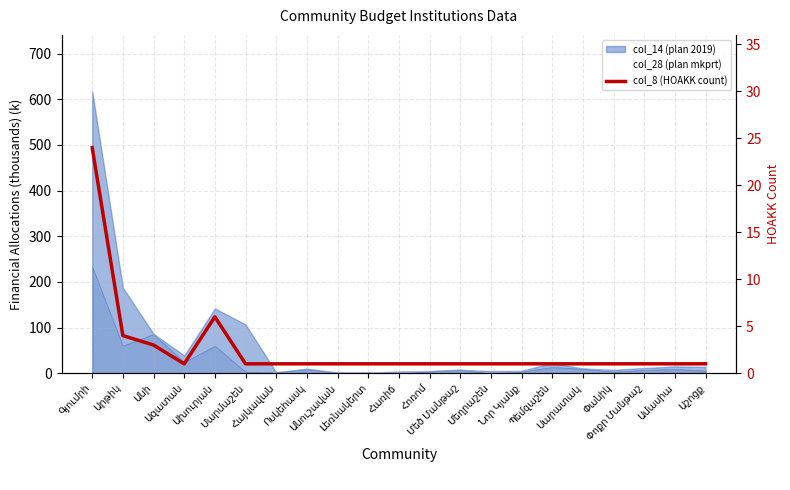

At which category does the data reach its first local valley?

Ազատան